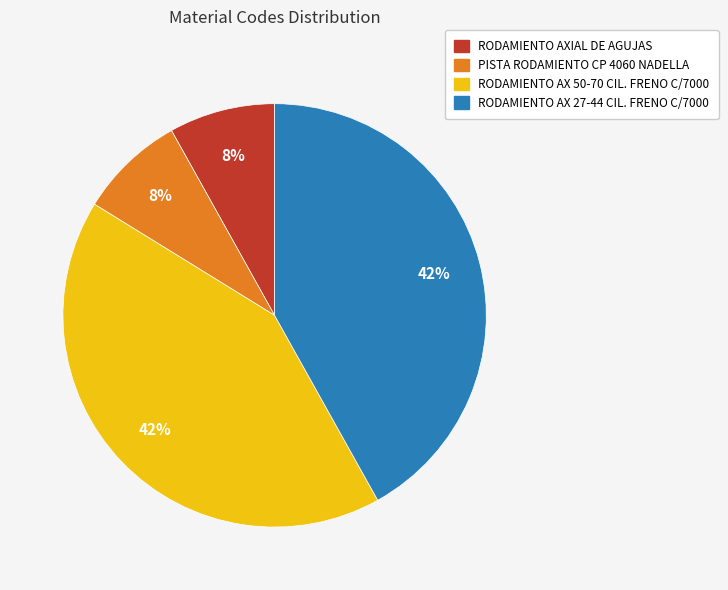

What is the ratio of the value at RODAMIENTO AX 50-70 CIL. FRENO C/7000 to the value at RODAMIENTO AX 27-44 CIL. FRENO C/7000?

1.0